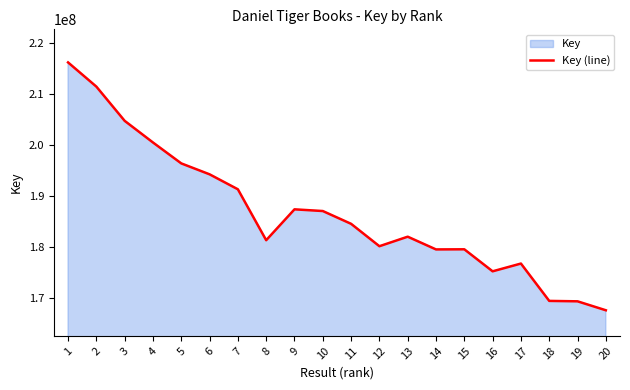

Where is the first local minimum?

8